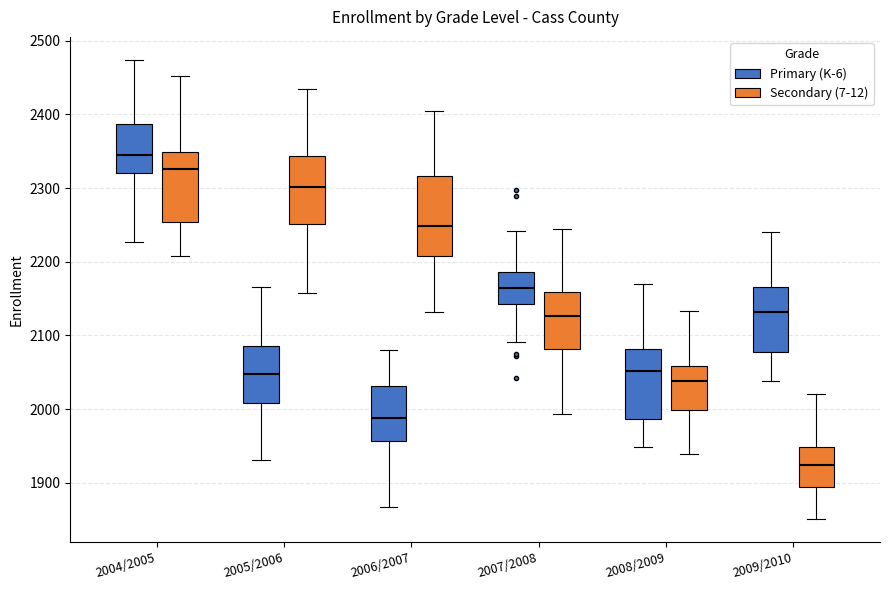

Reading left to right, read every box against the y-axis: the position of its median line, the range the box covers, and the ends of its whiskers. The values are not printed on the chart, so give them approximately, as read against the axis.

2004/2005 (Primary (K-6)): median 2350, box 2320 to 2390, whiskers 2230 to 2470
2004/2005 (Secondary (7-12)): median 2330, box 2250 to 2350, whiskers 2210 to 2450
2005/2006 (Primary (K-6)): median 2050, box 2010 to 2090, whiskers 1930 to 2170
2005/2006 (Secondary (7-12)): median 2300, box 2250 to 2340, whiskers 2160 to 2430
2006/2007 (Primary (K-6)): median 1990, box 1960 to 2030, whiskers 1870 to 2080
2006/2007 (Secondary (7-12)): median 2250, box 2210 to 2320, whiskers 2130 to 2400
2007/2008 (Primary (K-6)): median 2170, box 2140 to 2190, whiskers 2090 to 2240
2007/2008 (Secondary (7-12)): median 2130, box 2080 to 2160, whiskers 1990 to 2240
2008/2009 (Primary (K-6)): median 2050, box 1990 to 2080, whiskers 1950 to 2170
2008/2009 (Secondary (7-12)): median 2040, box 2000 to 2060, whiskers 1940 to 2130
2009/2010 (Primary (K-6)): median 2130, box 2080 to 2170, whiskers 2040 to 2240
2009/2010 (Secondary (7-12)): median 1920, box 1890 to 1950, whiskers 1850 to 2020